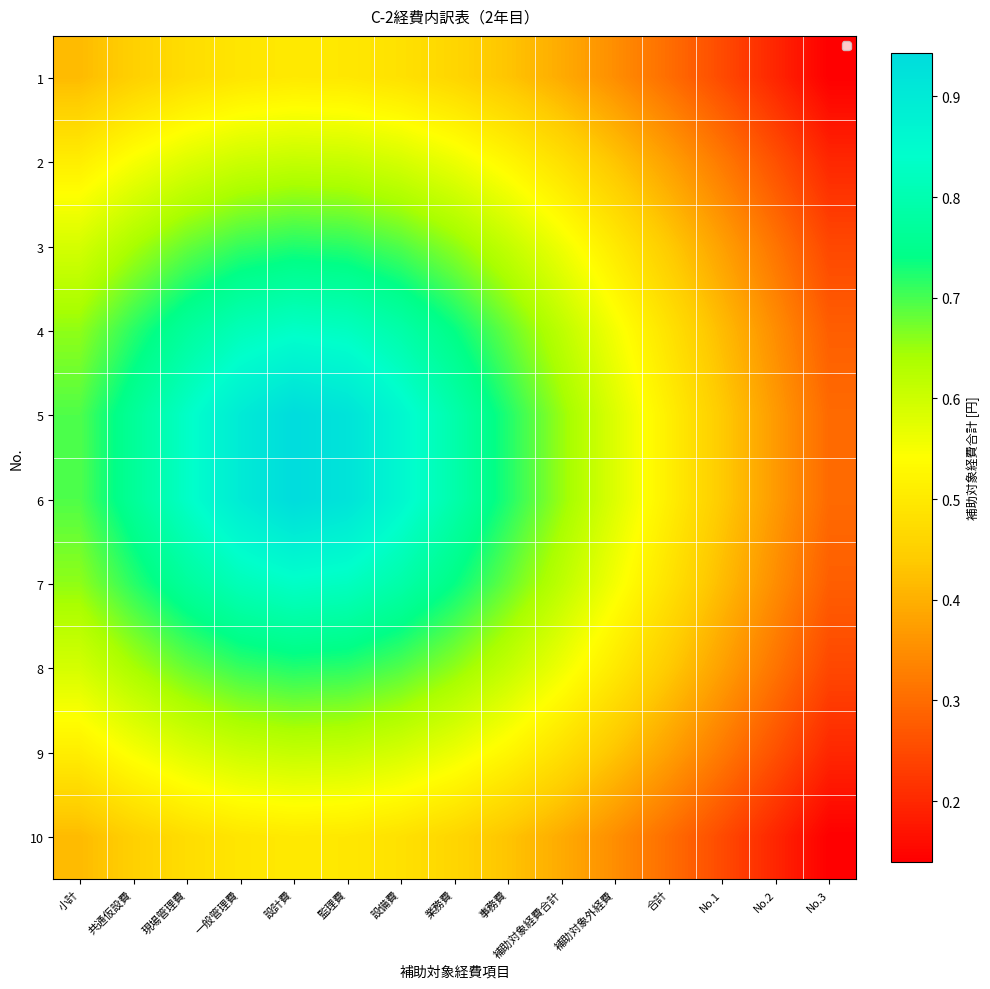

Reading right to left, transcribe all the data shown in this chart.

1: No.3=0.1	No.2=0.2	No.1=0.3	合計=0.3	補助対象外経費=0.4	補助対象経費合計=0.4	事務費=0.4	業務費=0.5	設備費=0.5	監理費=0.5	設計費=0.5	一般管理費=0.5	現場管理費=0.5	共通仮設費=0.5	小計=0.4
2: No.3=0.2	No.2=0.3	No.1=0.3	合計=0.4	補助対象外経費=0.4	補助対象経費合計=0.5	事務費=0.5	業務費=0.6	設備費=0.6	監理費=0.6	設計費=0.6	一般管理費=0.6	現場管理費=0.6	共通仮設費=0.5	小計=0.5
3: No.3=0.2	No.2=0.3	No.1=0.4	合計=0.4	補助対象外経費=0.5	補助対象経費合計=0.6	事務費=0.6	業務費=0.7	設備費=0.7	監理費=0.7	設計費=0.7	一般管理費=0.7	現場管理費=0.7	共通仮設費=0.6	小計=0.6
4: No.3=0.3	No.2=0.3	No.1=0.4	合計=0.5	補助対象外経費=0.6	補助対象経費合計=0.6	事務費=0.7	業務費=0.7	設備費=0.8	監理費=0.8	設計費=0.8	一般管理費=0.8	現場管理費=0.8	共通仮設費=0.7	小計=0.7
5: No.3=0.3	No.2=0.4	No.1=0.4	合計=0.5	補助対象外経費=0.6	補助対象経費合計=0.7	事務費=0.7	業務費=0.8	設備費=0.9	監理費=0.9	設計費=0.9	一般管理費=0.9	現場管理費=0.8	共通仮設費=0.8	小計=0.7
6: No.3=0.3	No.2=0.4	No.1=0.4	合計=0.5	補助対象外経費=0.6	補助対象経費合計=0.7	事務費=0.7	業務費=0.8	設備費=0.9	監理費=0.9	設計費=0.9	一般管理費=0.9	現場管理費=0.8	共通仮設費=0.8	小計=0.7
7: No.3=0.3	No.2=0.3	No.1=0.4	合計=0.5	補助対象外経費=0.6	補助対象経費合計=0.6	事務費=0.7	業務費=0.7	設備費=0.8	監理費=0.8	設計費=0.8	一般管理費=0.8	現場管理費=0.8	共通仮設費=0.7	小計=0.7
8: No.3=0.2	No.2=0.3	No.1=0.4	合計=0.4	補助対象外経費=0.5	補助対象経費合計=0.6	事務費=0.6	業務費=0.7	設備費=0.7	監理費=0.7	設計費=0.7	一般管理費=0.7	現場管理費=0.7	共通仮設費=0.6	小計=0.6
9: No.3=0.2	No.2=0.3	No.1=0.3	合計=0.4	補助対象外経費=0.4	補助対象経費合計=0.5	事務費=0.5	業務費=0.6	設備費=0.6	監理費=0.6	設計費=0.6	一般管理費=0.6	現場管理費=0.6	共通仮設費=0.5	小計=0.5
10: No.3=0.1	No.2=0.2	No.1=0.3	合計=0.3	補助対象外経費=0.4	補助対象経費合計=0.4	事務費=0.4	業務費=0.5	設備費=0.5	監理費=0.5	設計費=0.5	一般管理費=0.5	現場管理費=0.5	共通仮設費=0.5	小計=0.4